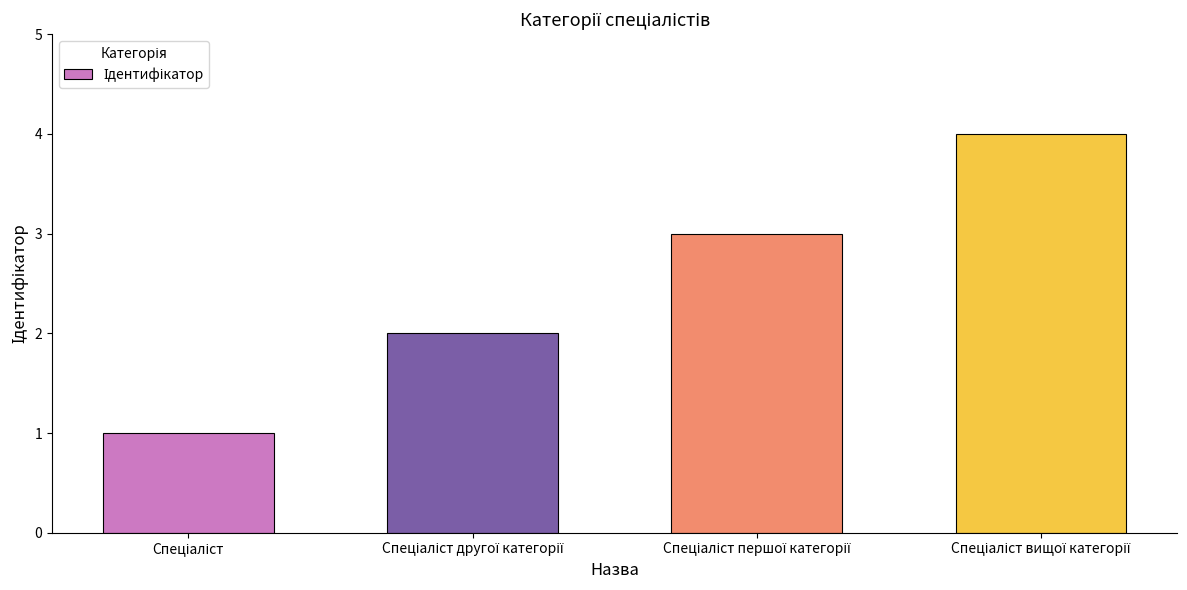

Count the values in the range 2 to 4.

3